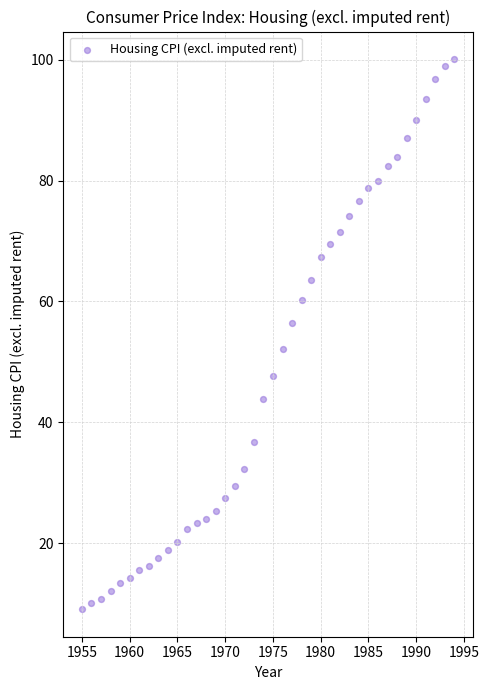

What is the range of X values (max minus min)?

39.0